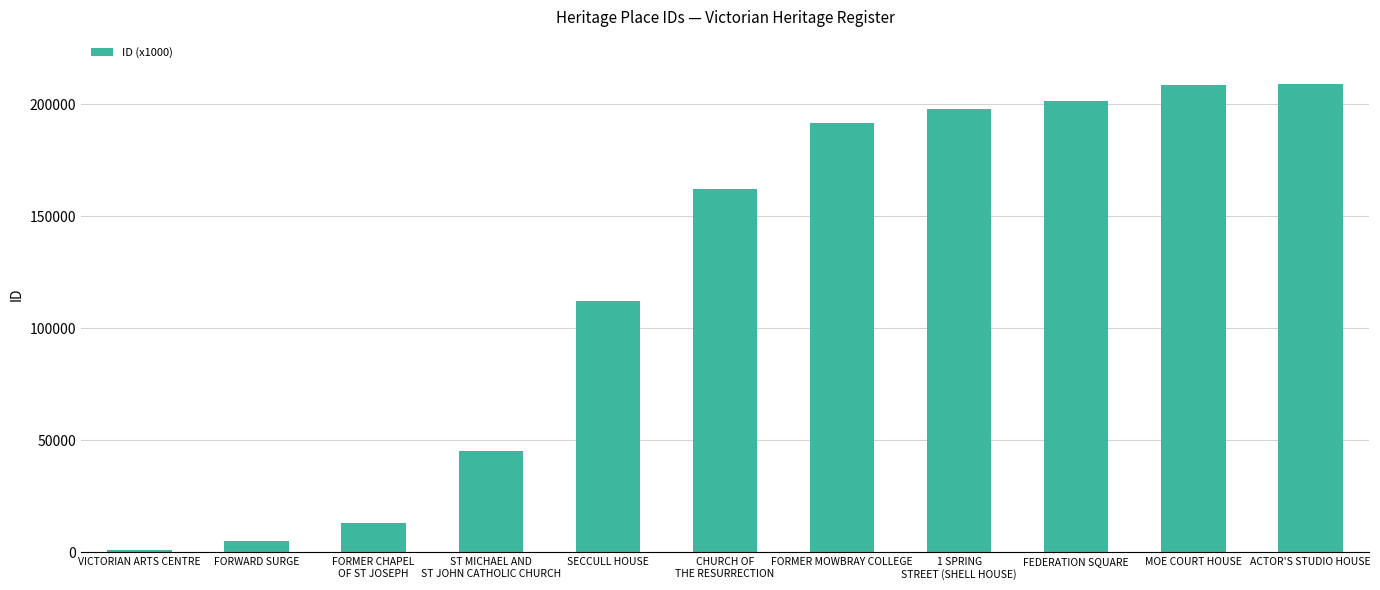

What is the maximum value shown in the chart?

208838